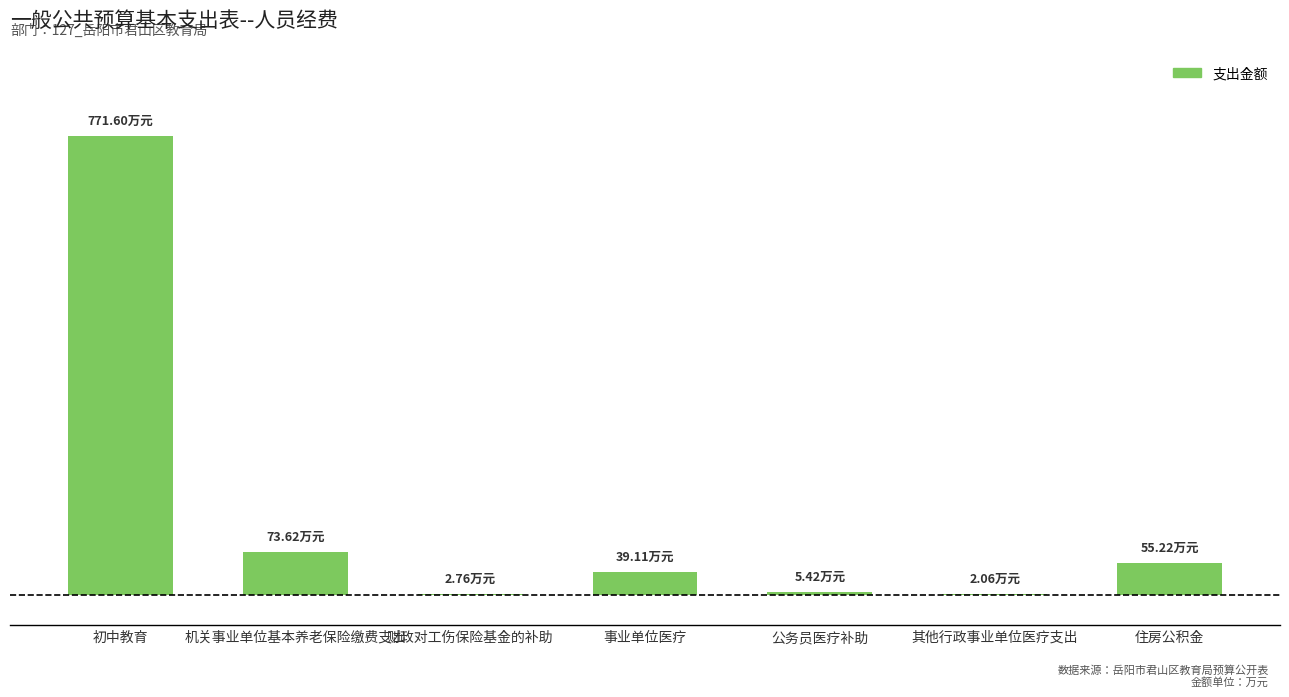

Between 事业单位医疗 and 其他行政事业单位医疗支出, which is larger?

事业单位医疗